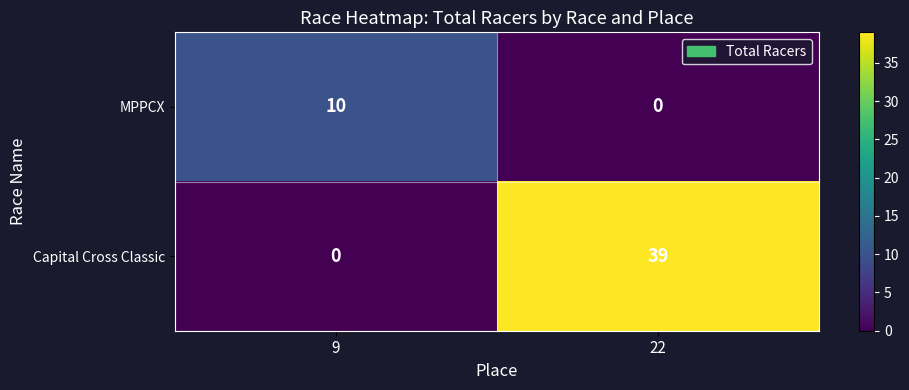

Reading left to right, list all the values displayed in this chart.

MPPCX: 9=10	22=0
Capital Cross Classic: 9=0	22=39